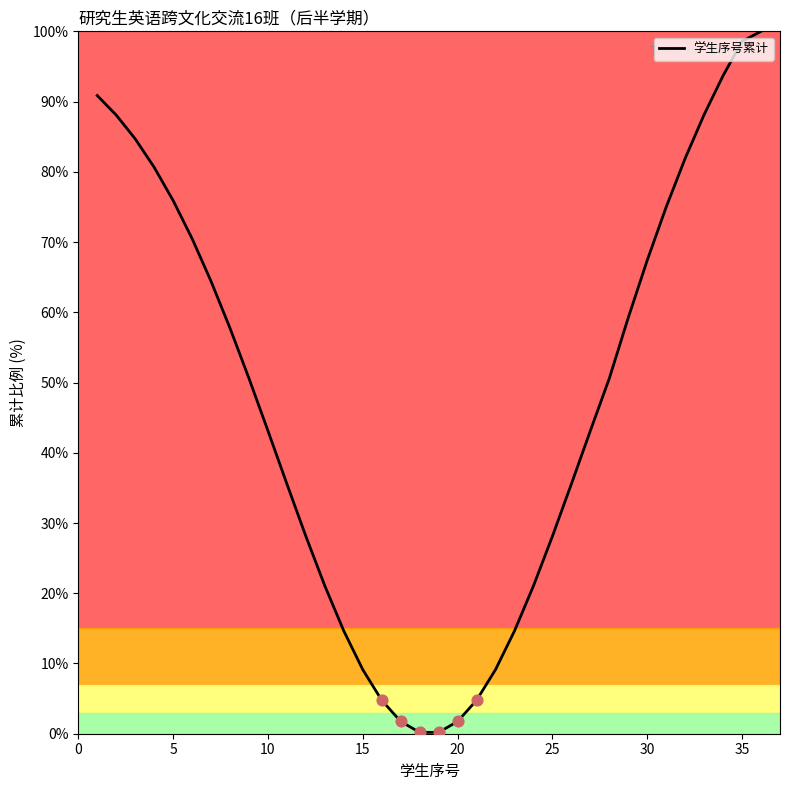

Does the chart have visible grid lines?

No